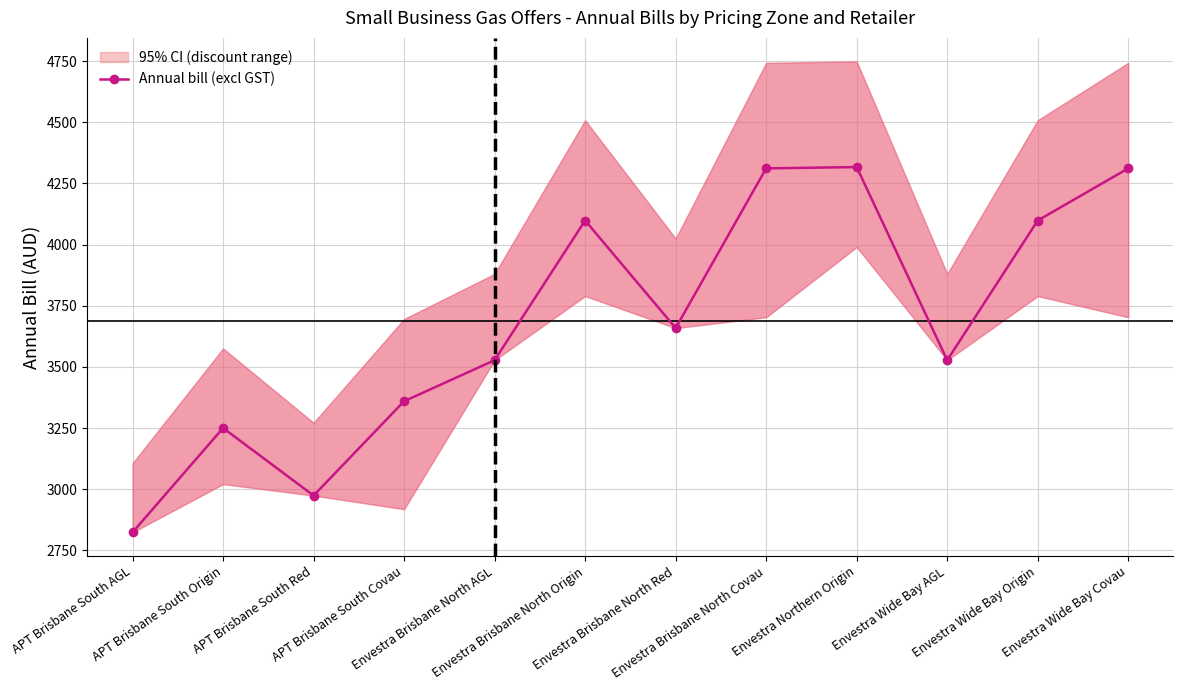

True or false: there are more than 1 points higher than both neighbors.

True